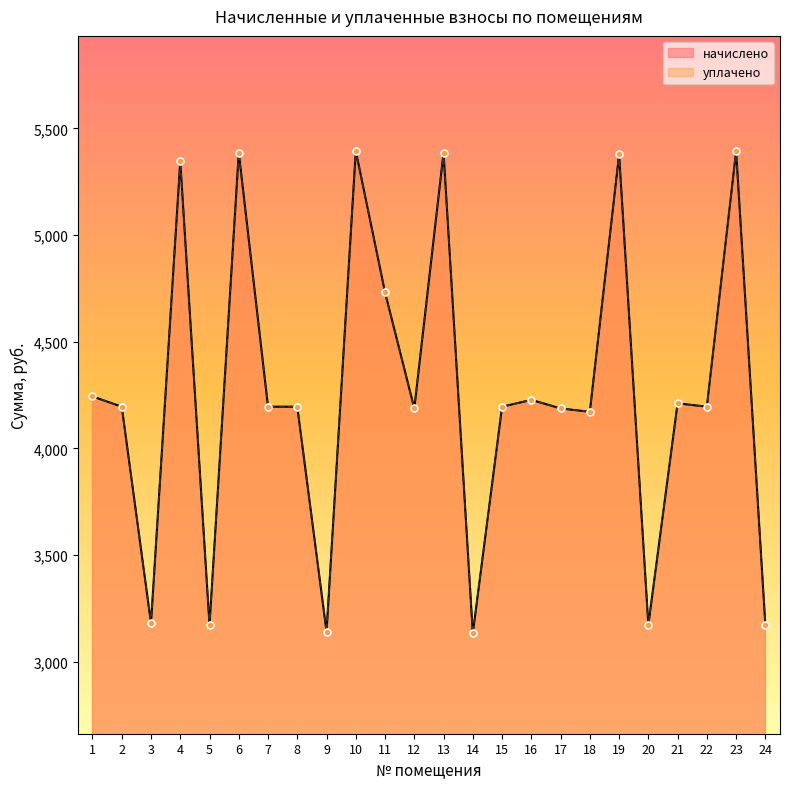

Is the value of уплачено at 5 greater than the value of начислено at 8?

No